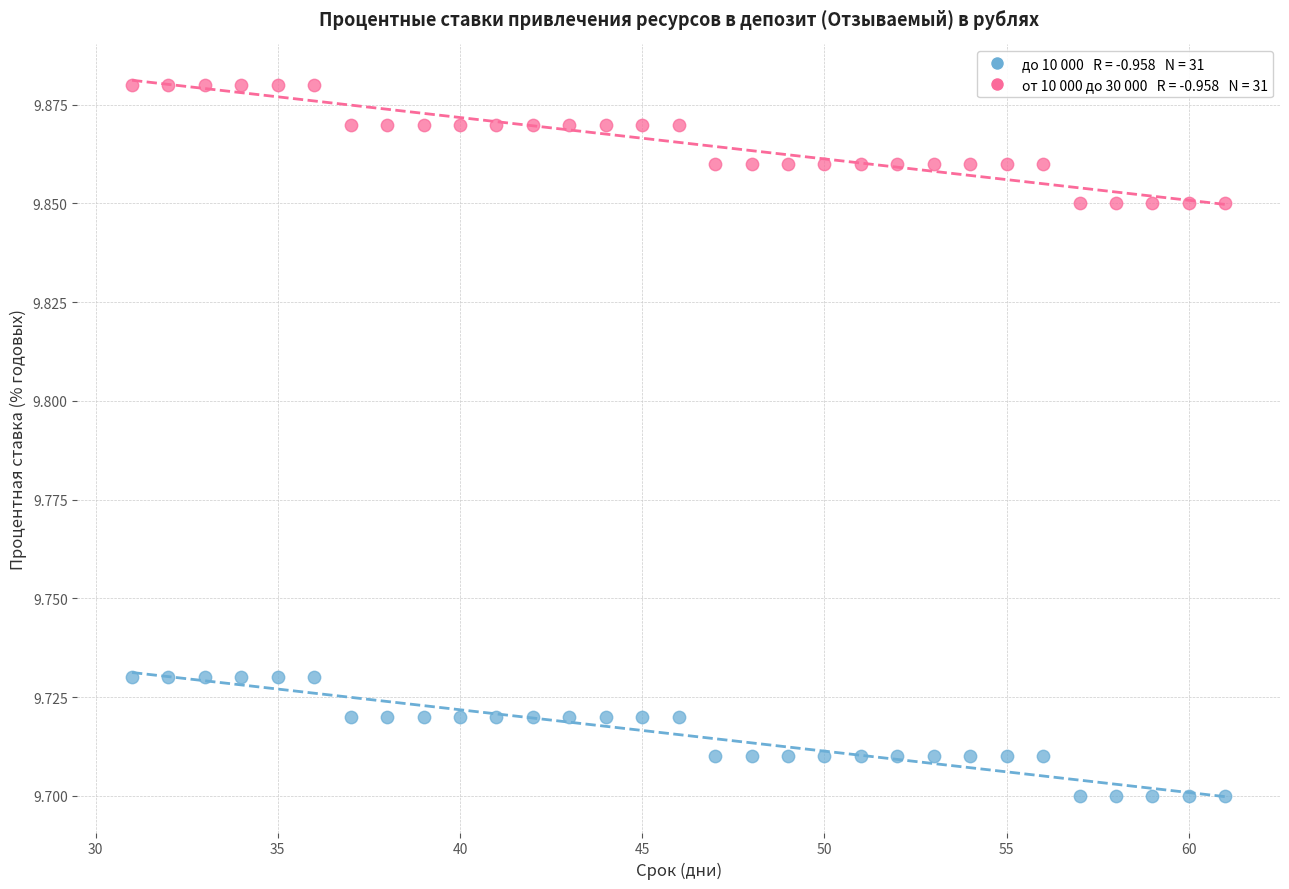

Count the number of points in this scatter plot.

62